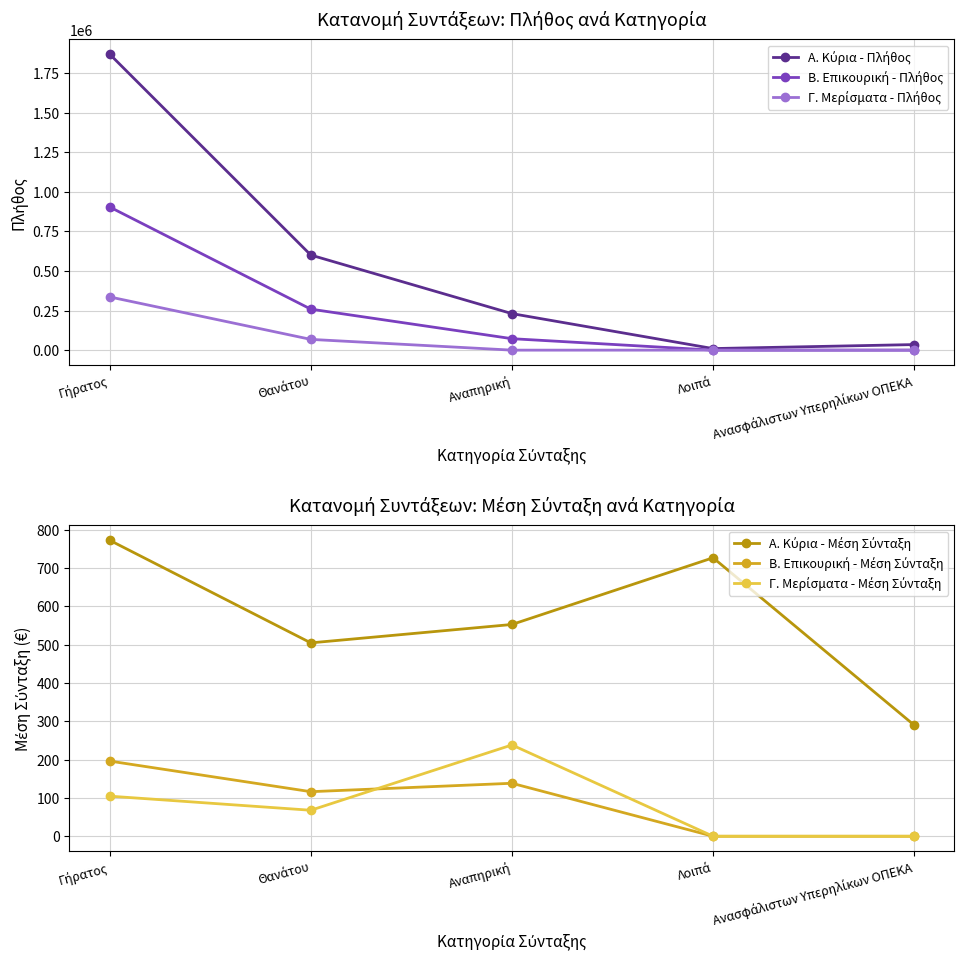

Is it true that Γ. Μερίσματα - Πλήθος equals 67962.0 at Θανάτου?

True